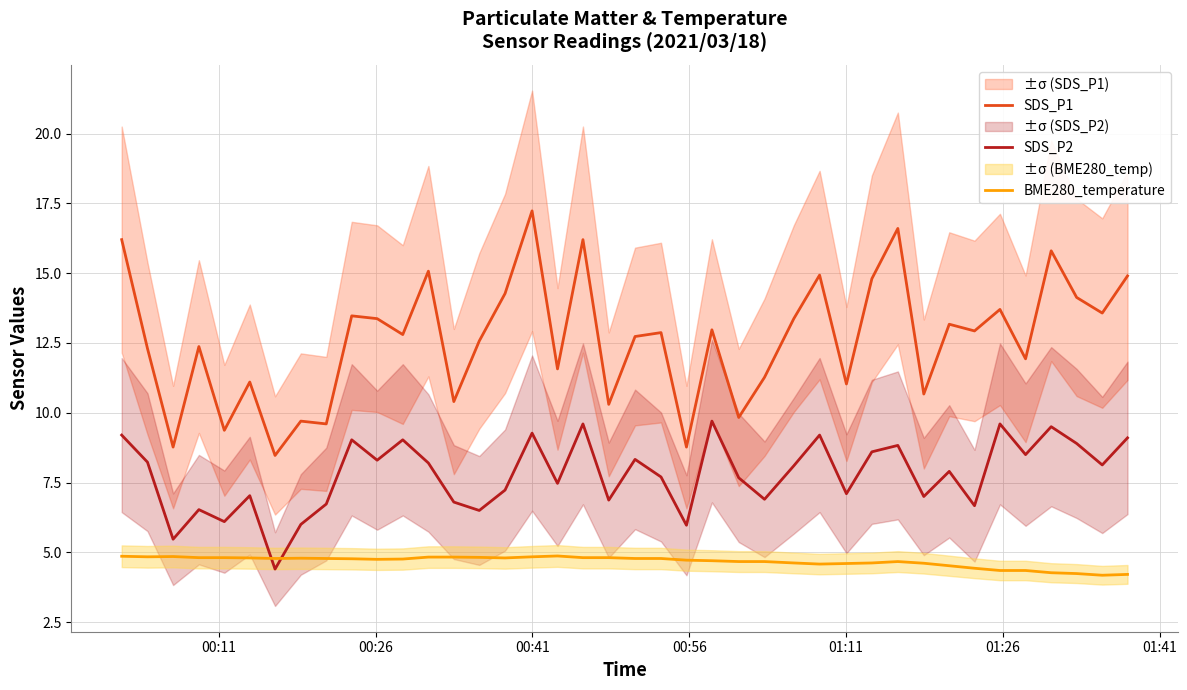

Which series has the largest range (max minus min)?

SDS_P1